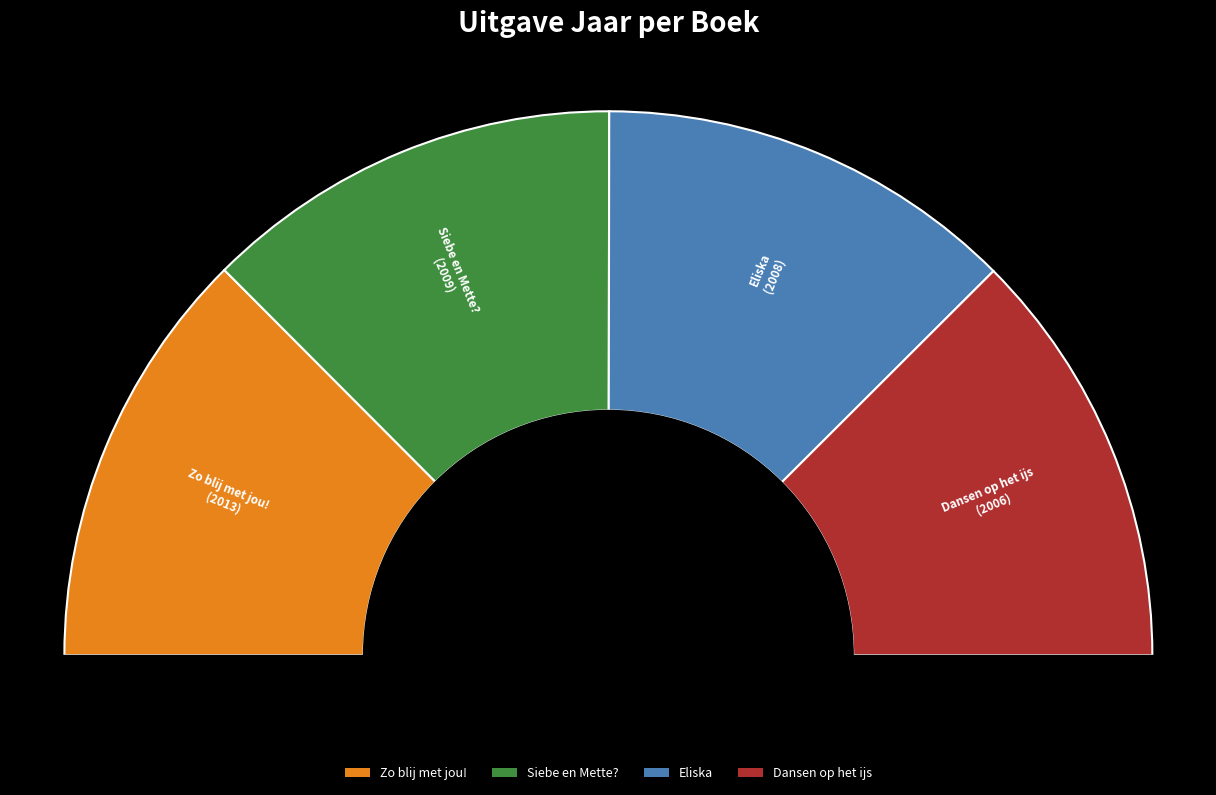

To the nearest percent, what is the combined percentage of Eliska and Dansen op het ijs?

50%